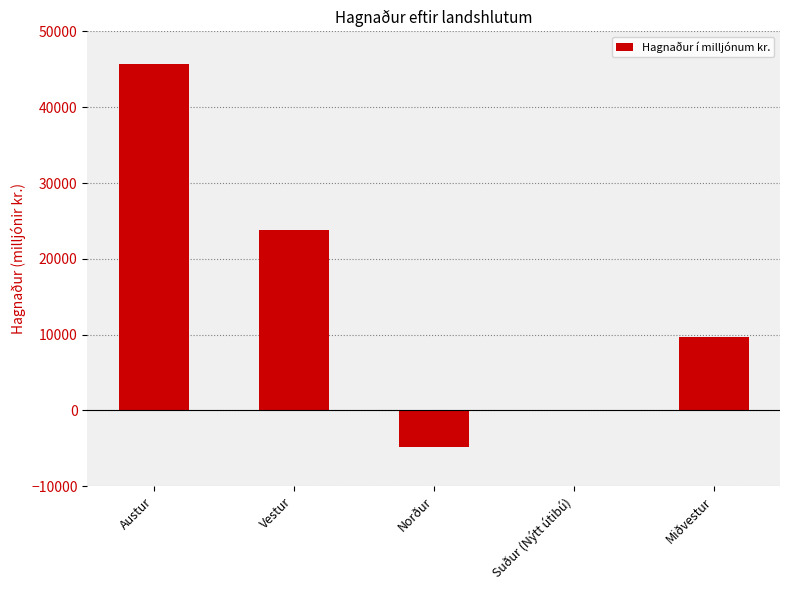

What is the change in value from Norður to Miðvestur?

+14467